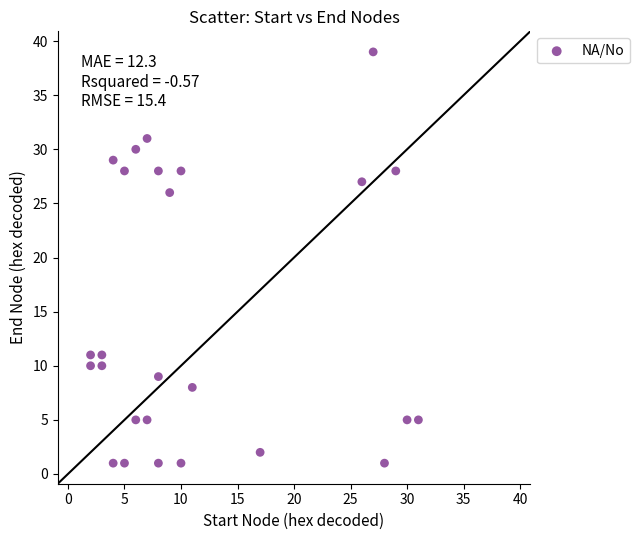

What is the range of Y values (max minus min)?

38